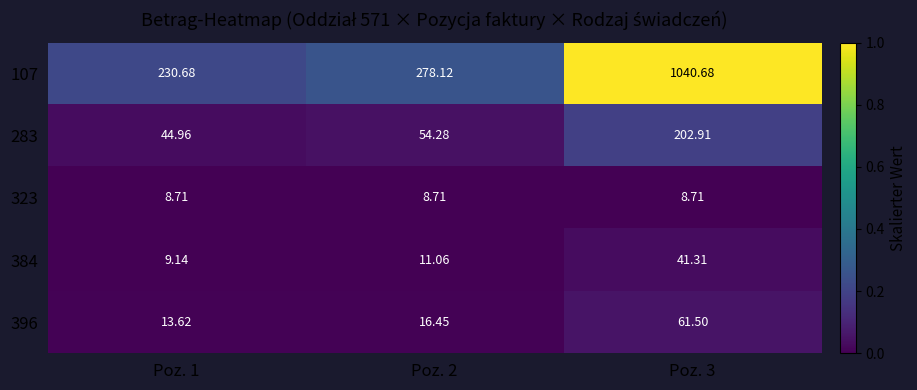

Is the value of 396 at Poz. 1 greater than the value of 283 at Poz. 3?

No